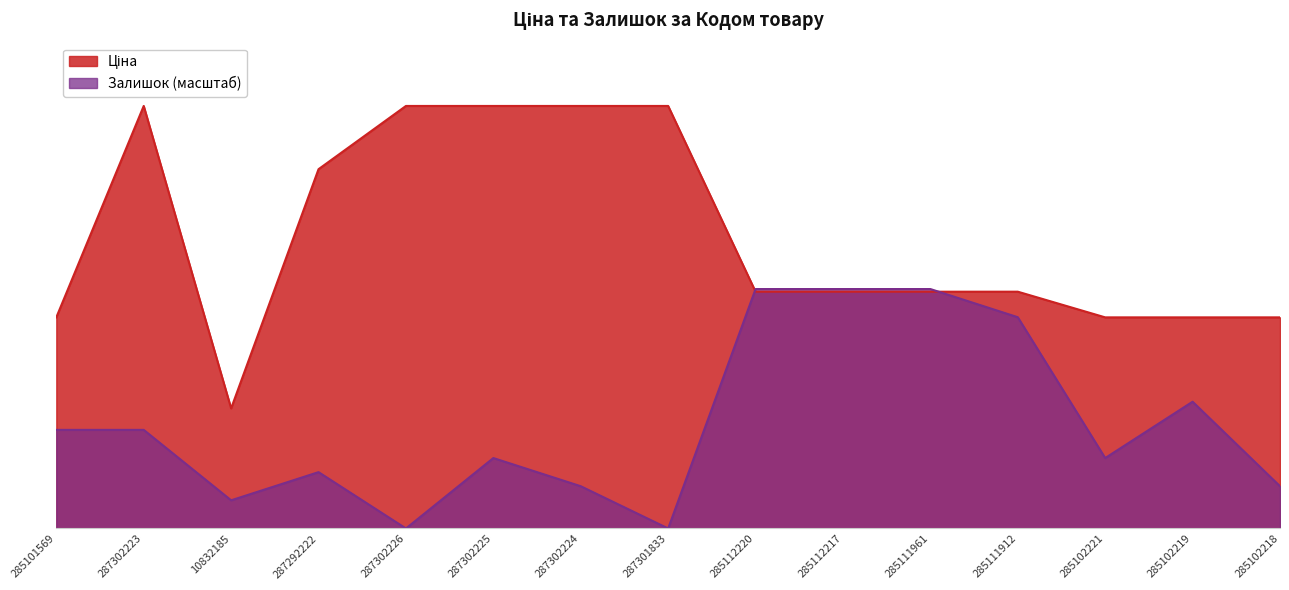

What position from the left is 287301833?

8